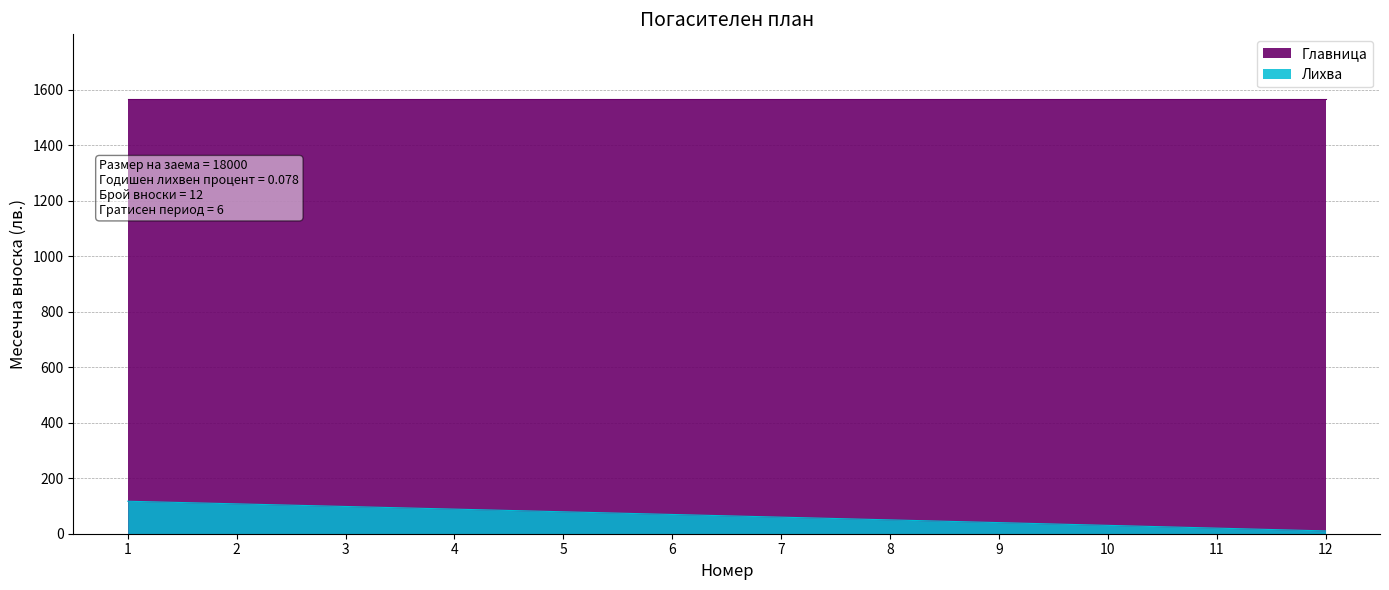

What is the sum of the values at 10 and 3?

128.2